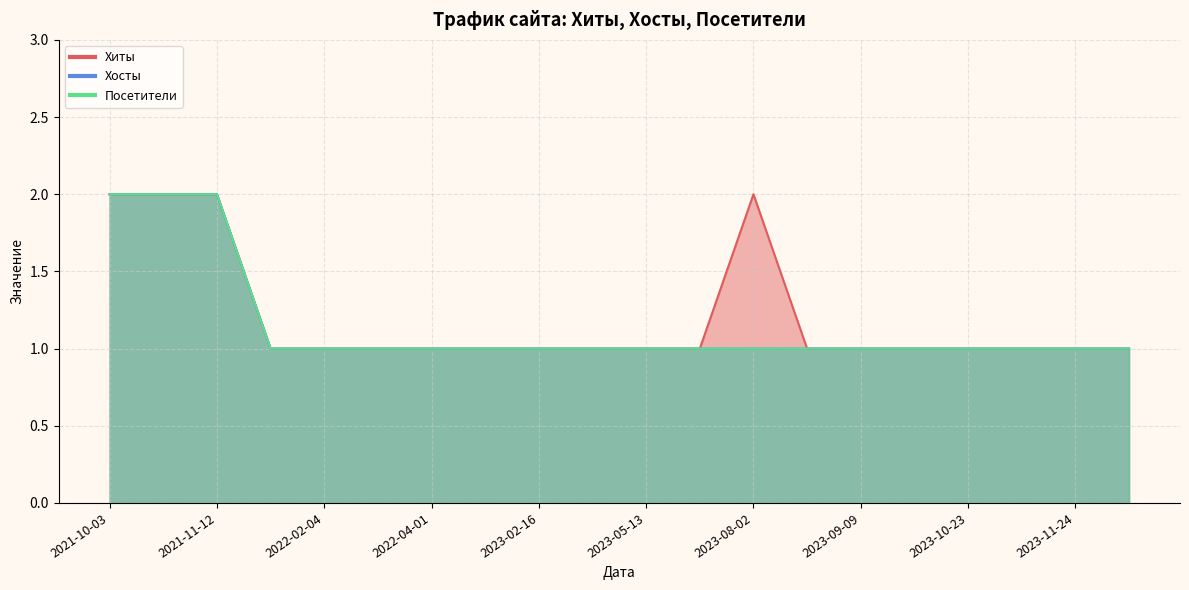

The value of Хосты at 2023-01-04 is 1. True or false?

False